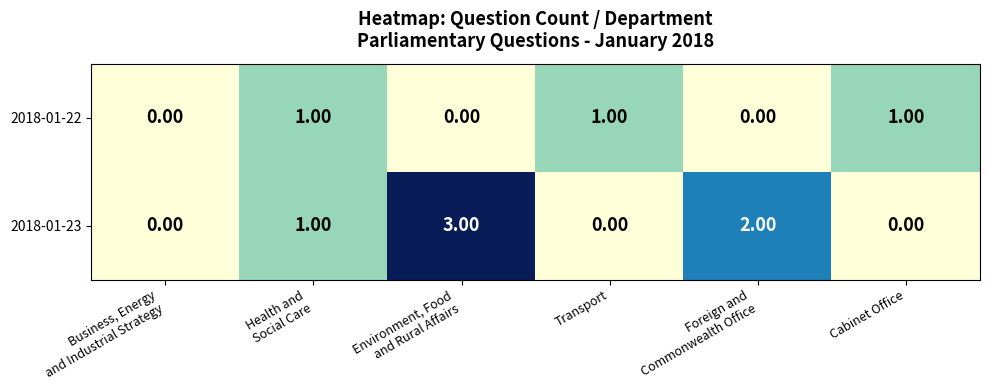

List the series in order of their peak value, highest first.

2018-01-23, 2018-01-22